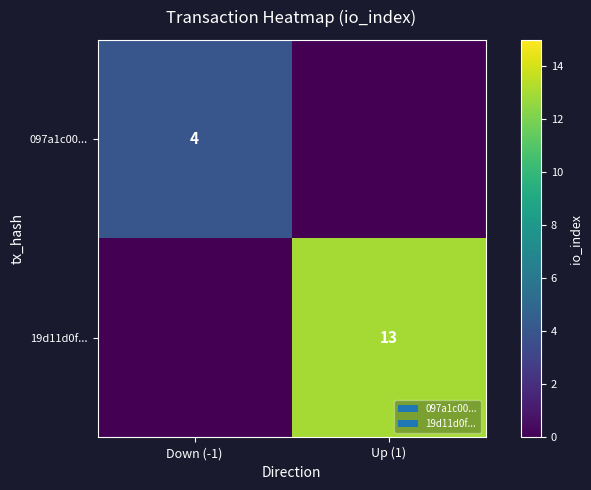

The 097a1c00... series shows 3 at Down (-1). True or false?

False